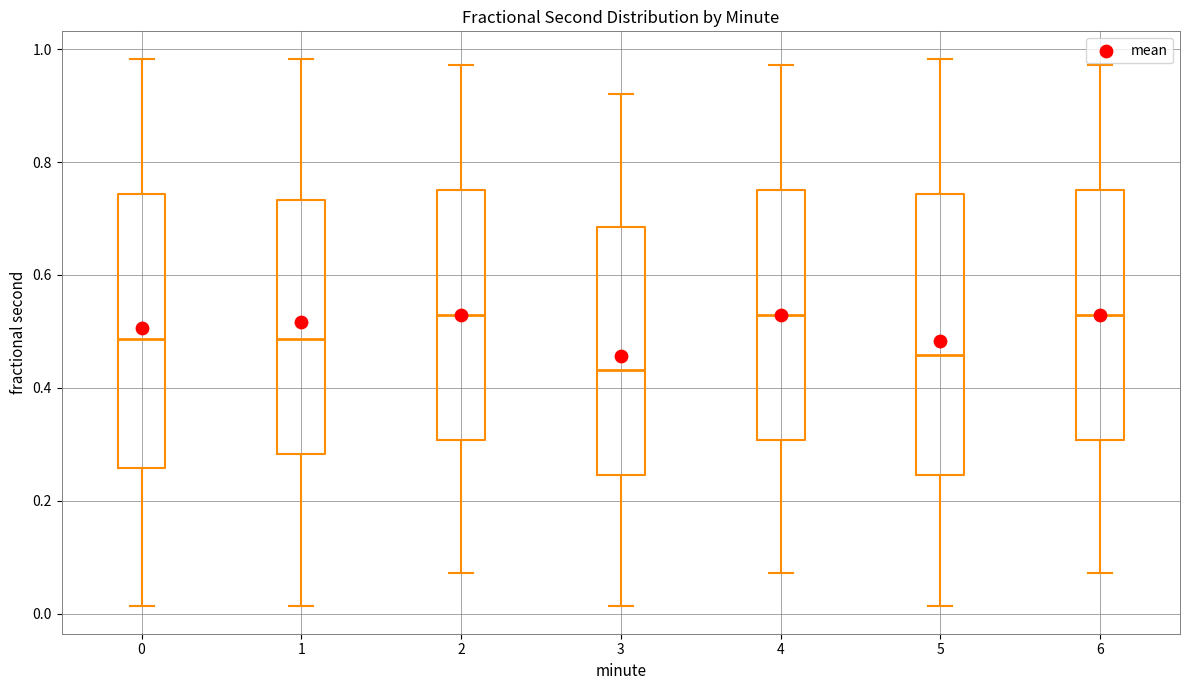

Where does the lower whisker of the box at x = 2 end on the y-axis? The values are not printed on the chart, so give them approximately, as read against the axis.

0.08